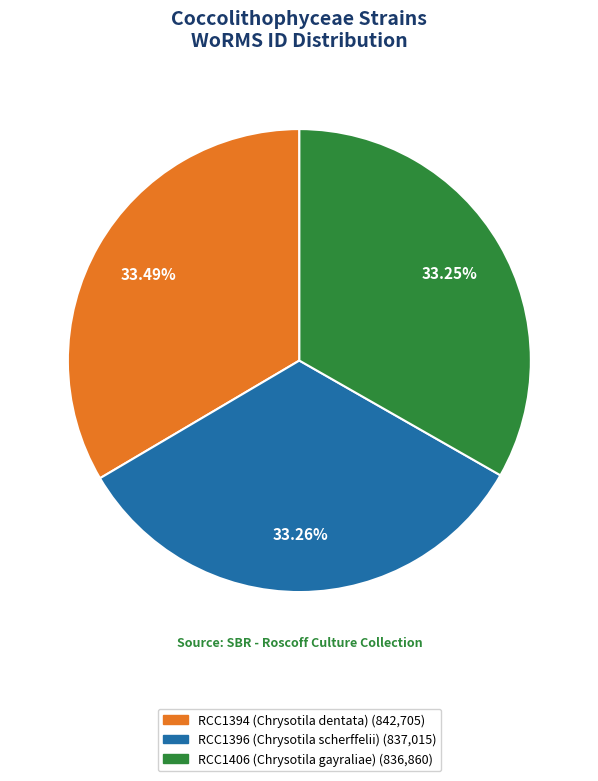

Approximately how many times larger is the value at RCC1394 (Chrysotila dentata) compared to RCC1406 (Chrysotila gayraliae)?

1.0